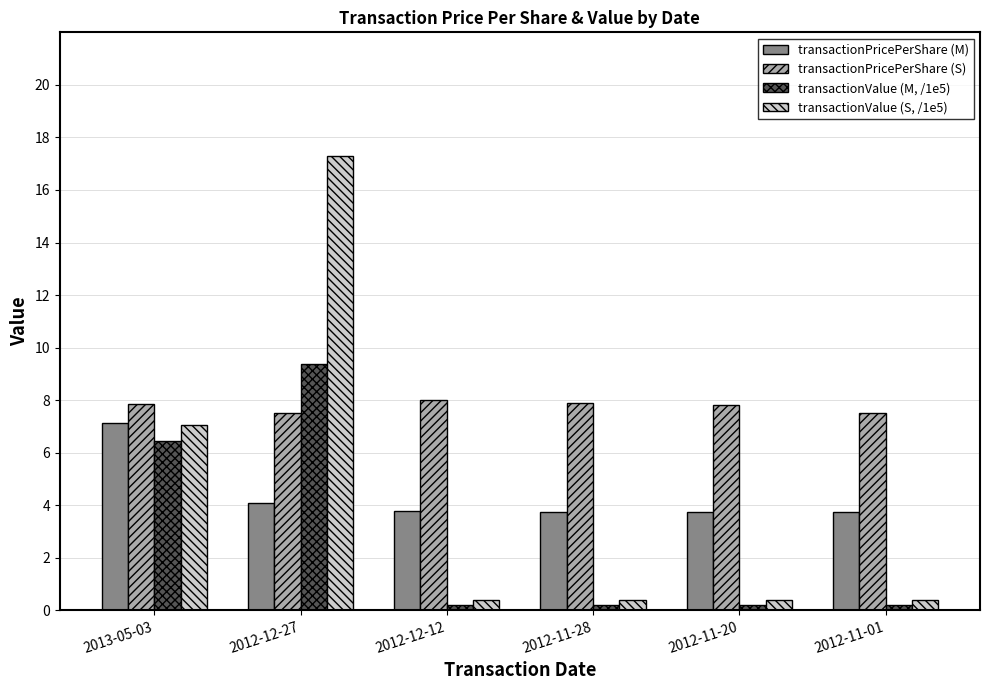

Are the bars grouped side by side (vs. stacked)?

Yes